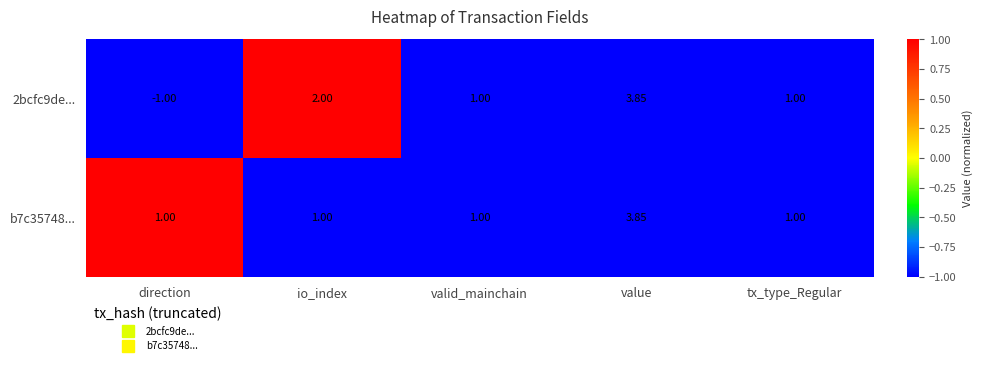

At which label does 2bcfc9de... reach its minimum?

direction